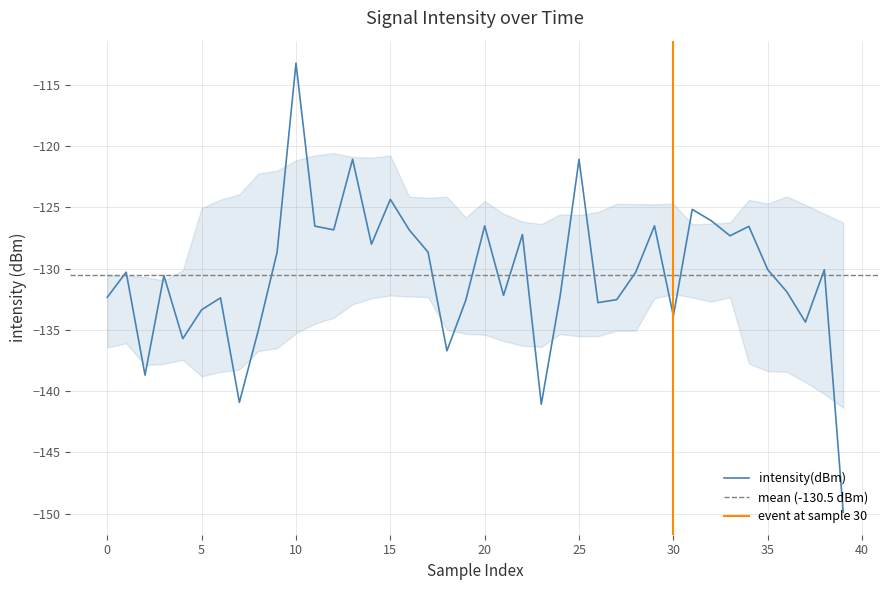

Count the number of values greater than -130.

17